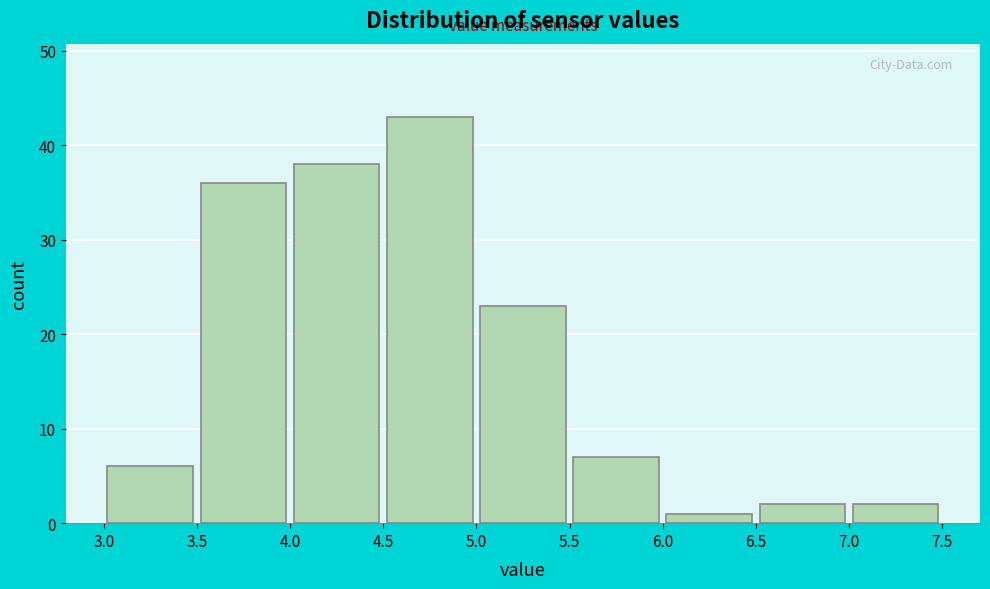

Over which range of the x-axis is the bar tallest?

4.5 to 5.0